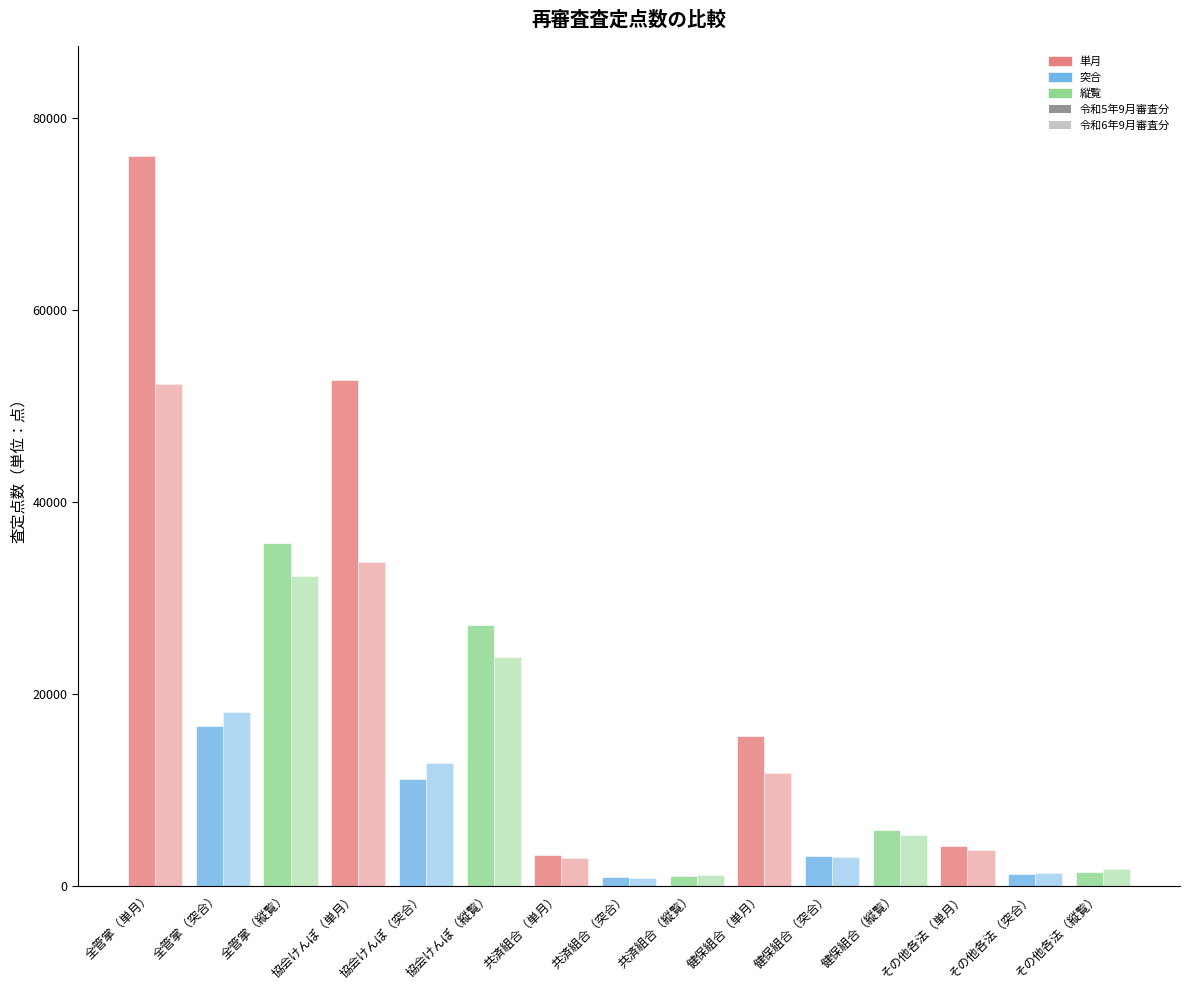

Does the chart contain any negative values?

No